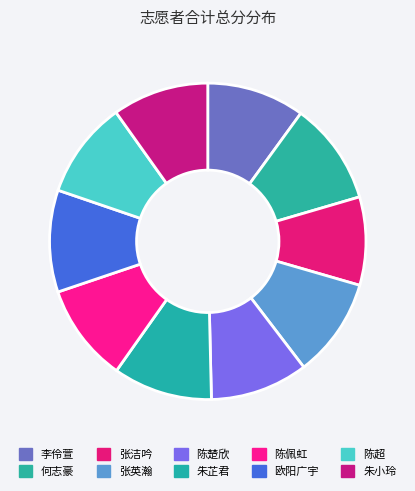

Which category has the smallest portion of the pie?

张洁吟